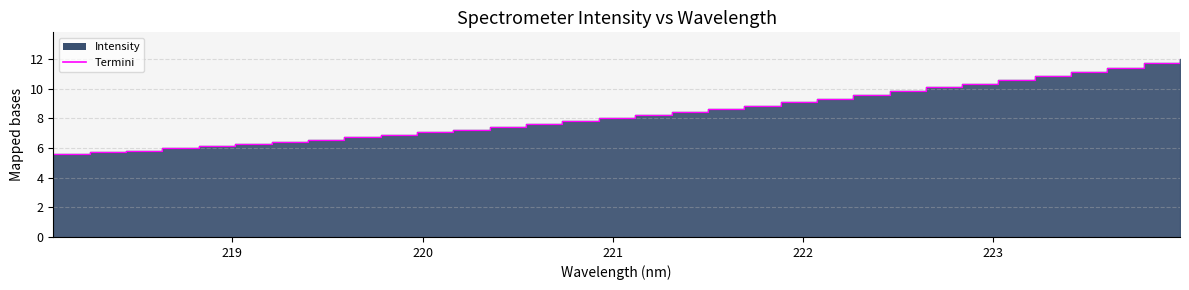

True or false: the data has more than 1 interior local peaks.

False